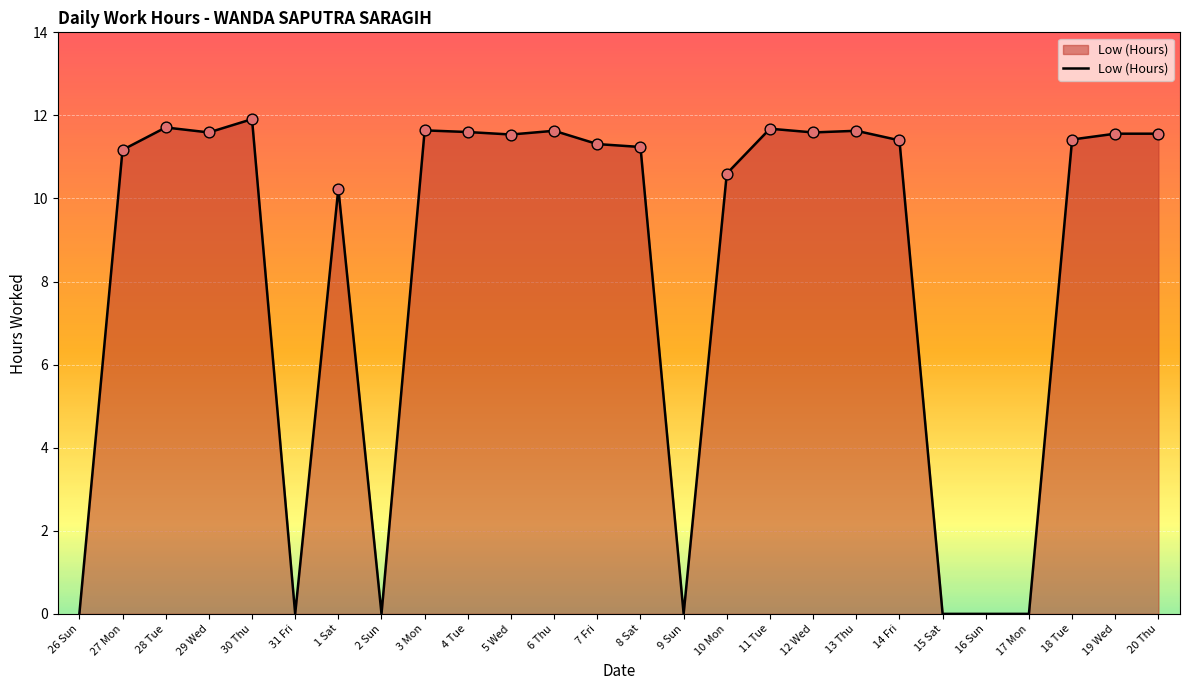

Approximately how many times larger is the value at 3 Mon compared to 1 Sat?

1.1